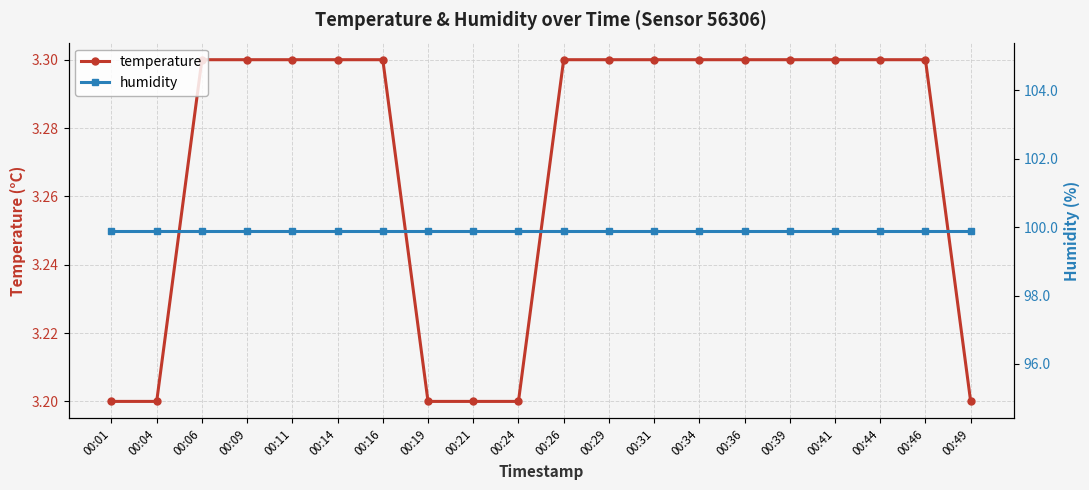

Reading left to right, what are all the values shown in this chart?

temperature: 3.2	3.2	3.3	3.3	3.3	3.3	3.3	3.2	3.2	3.2	3.3	3.3	3.3	3.3	3.3	3.3	3.3	3.3	3.3	3.2
humidity: 99.9	99.9	99.9	99.9	99.9	99.9	99.9	99.9	99.9	99.9	99.9	99.9	99.9	99.9	99.9	99.9	99.9	99.9	99.9	99.9